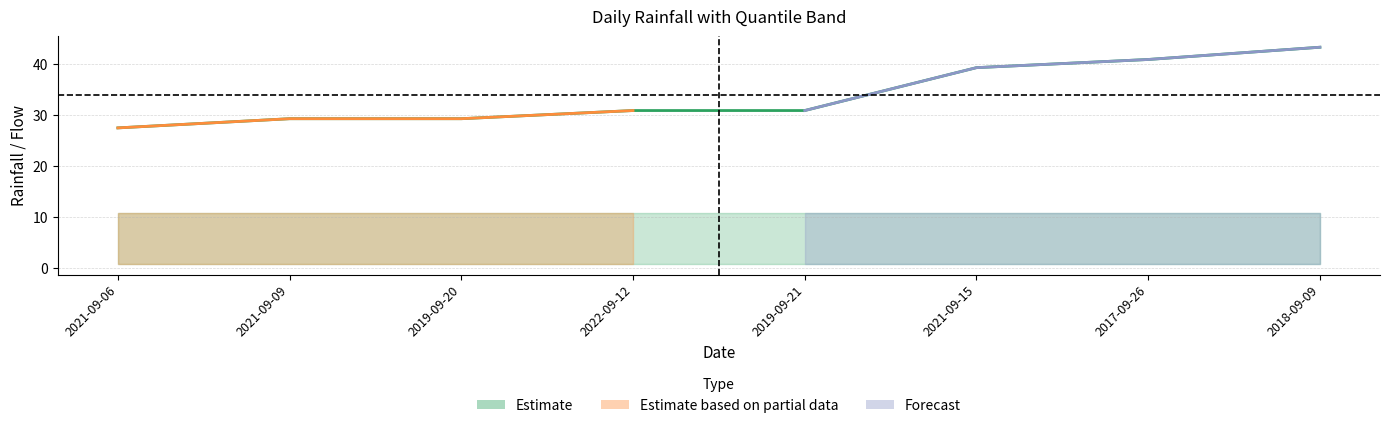

What is the difference between the highest and lowest values at 2019-09-20?

28.4